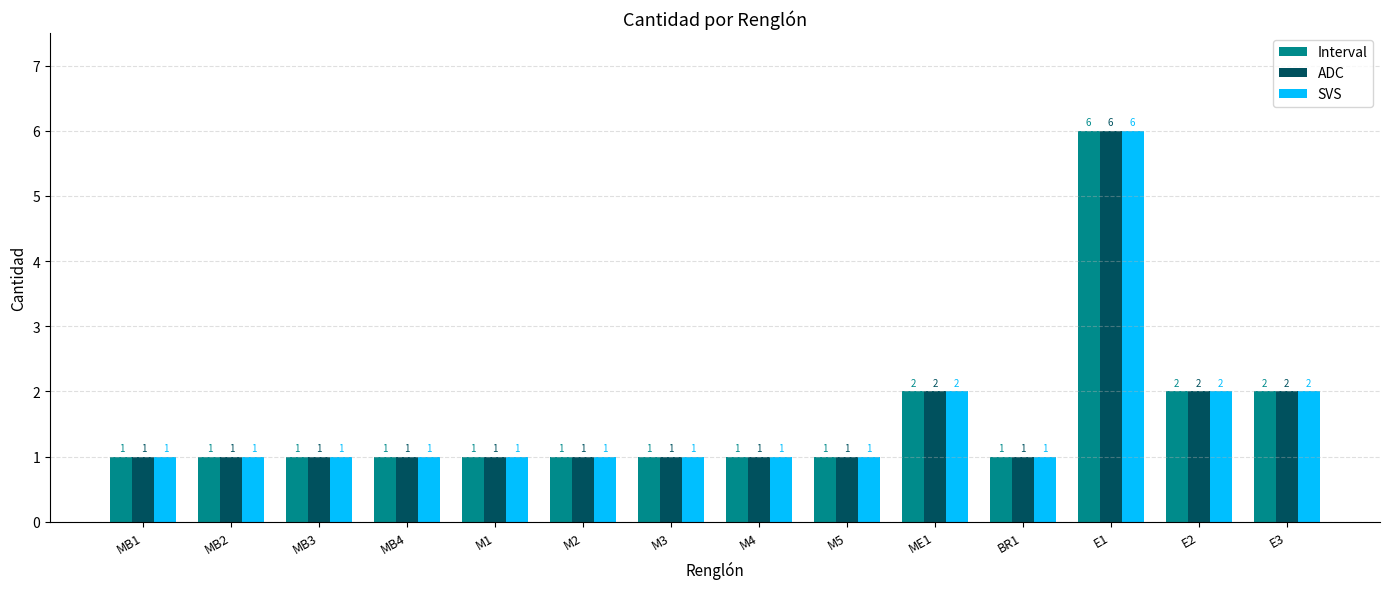

What is the minimum value shown in the chart?

1